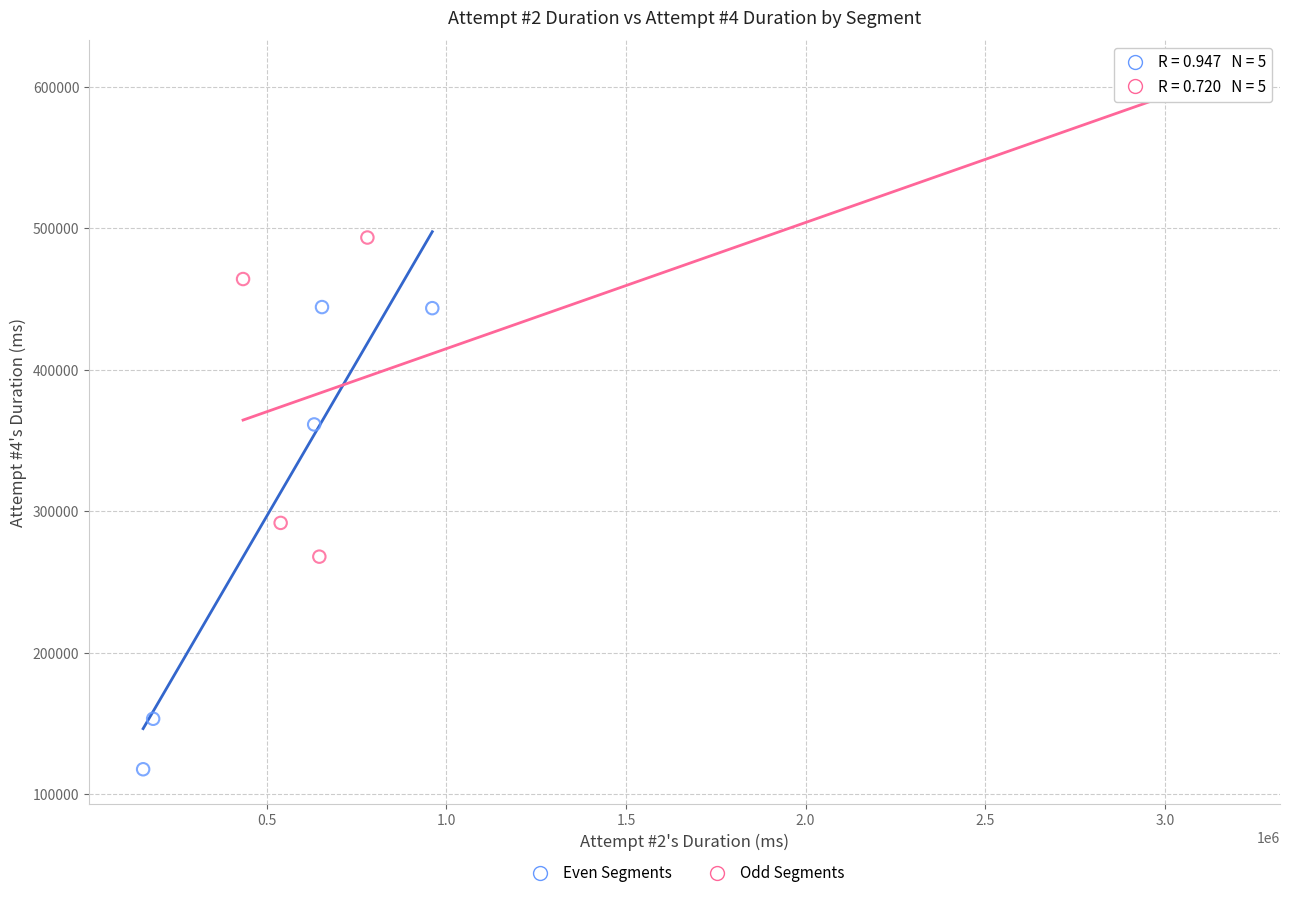

What are all the series names shown in the legend?

Even Segments, Odd Segments